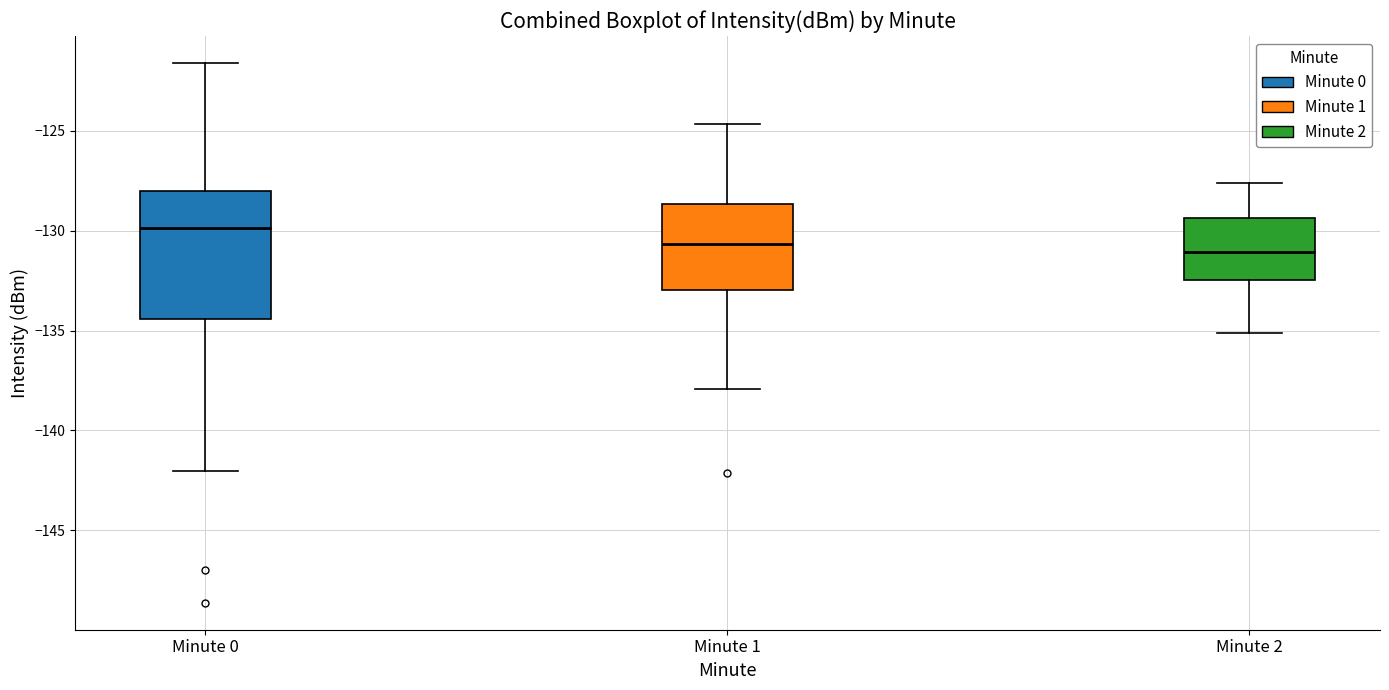

Reading left to right, read every box against the y-axis: the position of its median line, the range the box covers, and the ends of its whiskers. The values are not printed on the chart, so give them approximately, as read against the axis.

Minute 0: median -130.0, box -134.5 to -128.0, whiskers -142.0 to -121.5
Minute 1: median -130.5, box -133.0 to -128.5, whiskers -138.0 to -124.5
Minute 2: median -131.0, box -132.5 to -129.5, whiskers -135.0 to -127.5